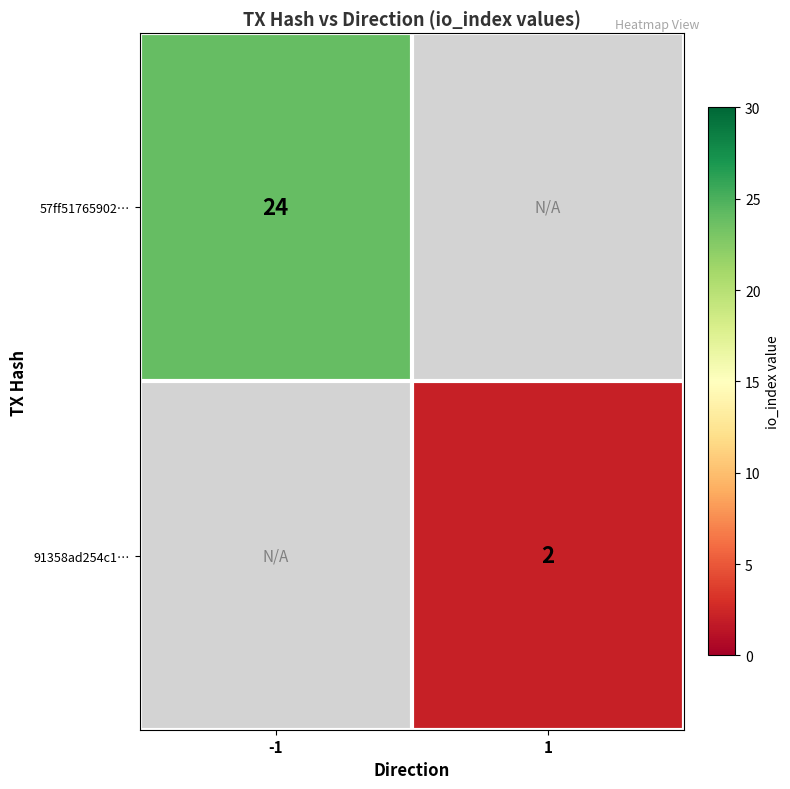

True or false: 57ff51765902… has a value of 13 at -1.

False